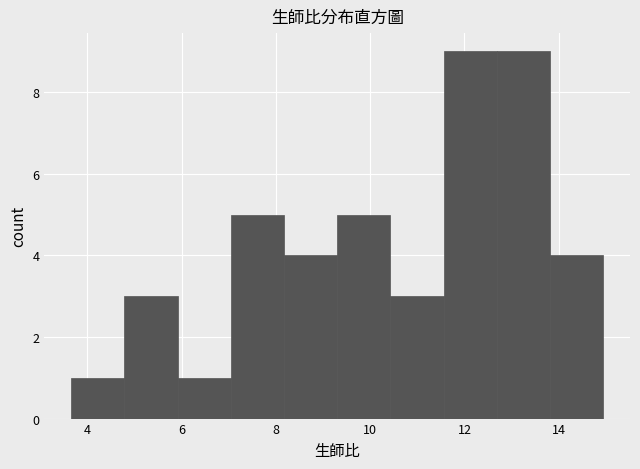

Reading left to right, transcribe this chart: for each bar, give the range it covers on the x-axis and its height. Neither the bar edges nor the heights are printed on the chart, so give them approximately, as read against the axes.

3.6 to 4.8: 1
4.8 to 6.0: 3
6.0 to 7.0: 1
7.0 to 8.2: 5
8.2 to 9.4: 4
9.4 to 10.4: 5
10.4 to 11.6: 3
11.6 to 12.6: 9
12.6 to 13.8: 9
13.8 to 15.0: 4